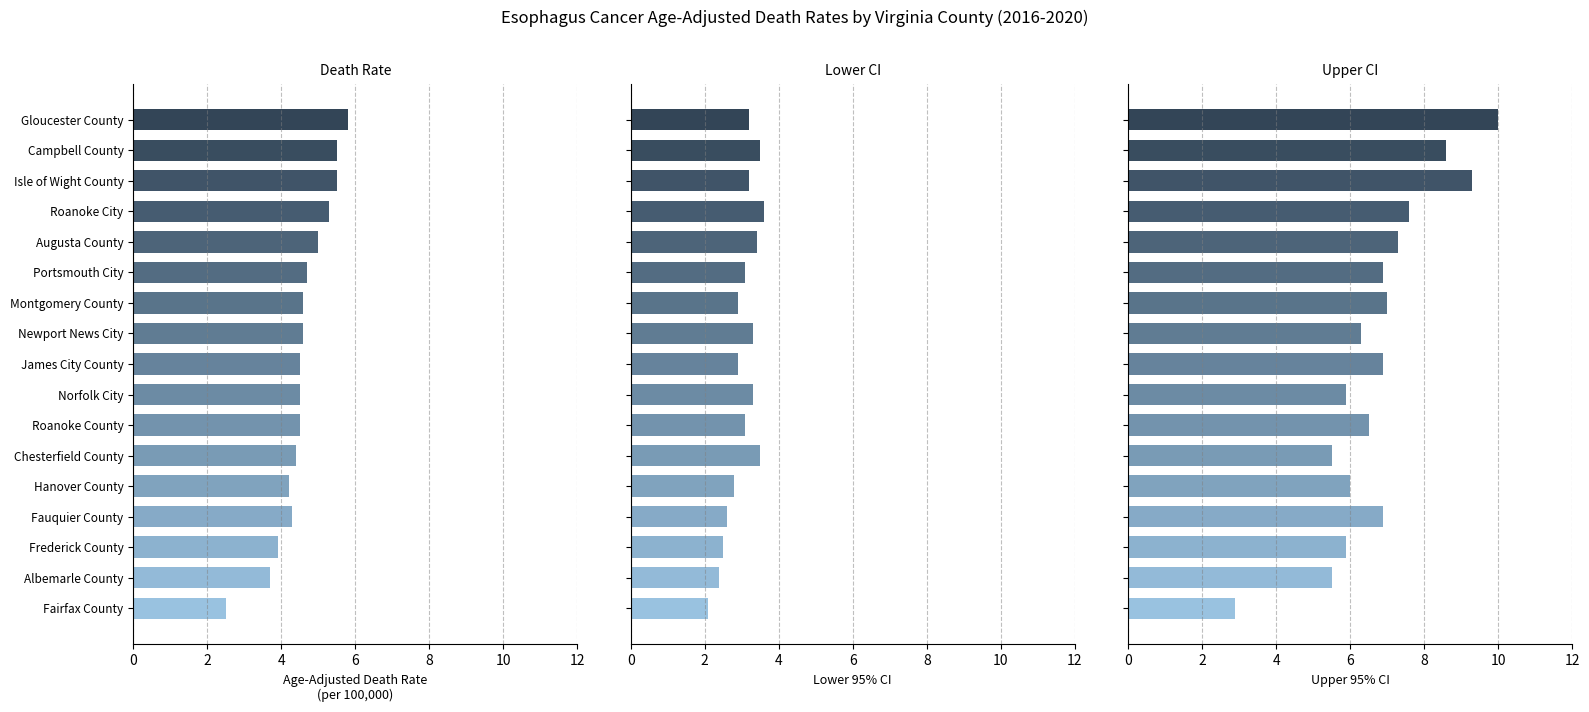

Rank the series by their average value, from lowest to highest.

Lower CI, Age-Adjusted Death Rate, Upper CI